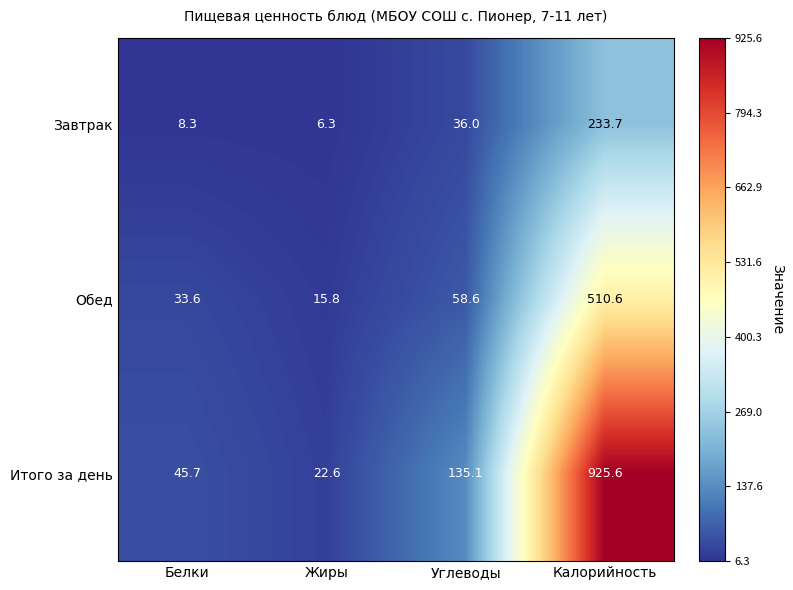

Reading right to left, transcribe all the data shown in this chart.

Завтрак: 233.7	36.0	6.3	8.3
Обед: 510.6	58.6	15.8	33.6
Итого за день: 925.6	135.1	22.6	45.7